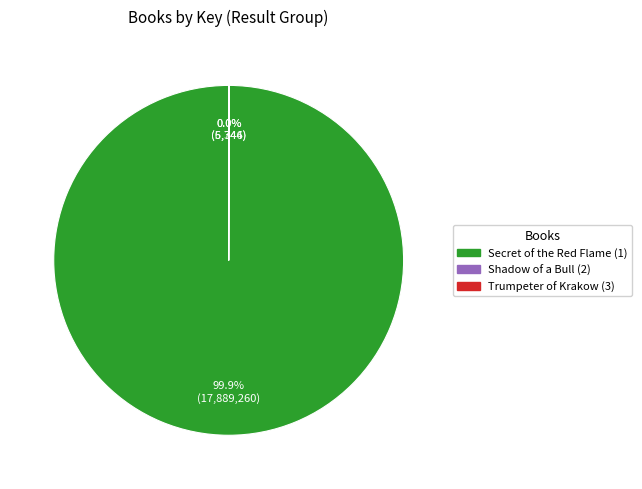

What is the largest slice in the pie chart?

Secret of the Red Flame (1)